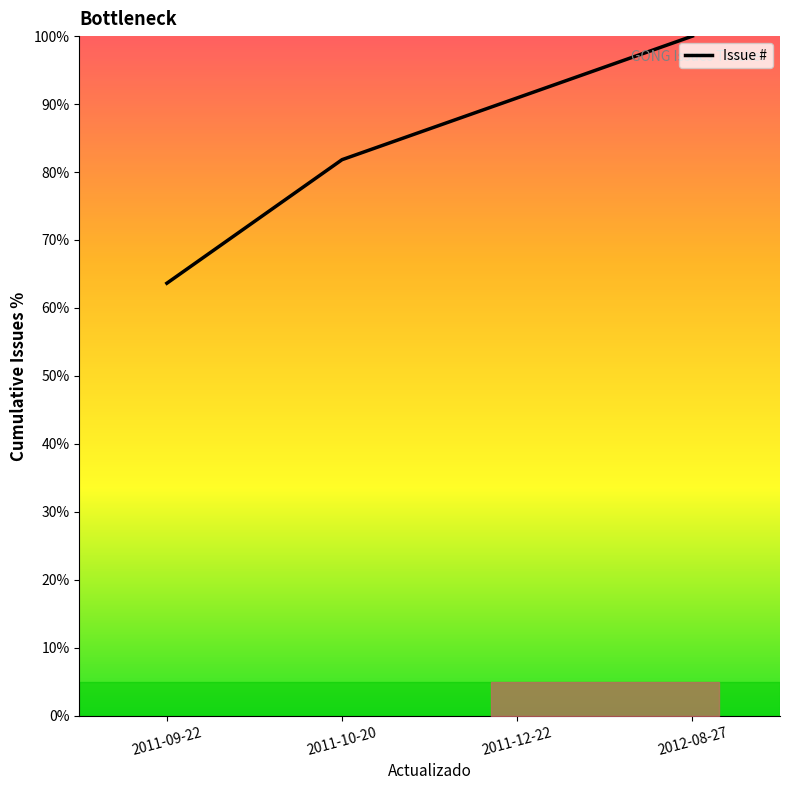

What is the maximum value shown in the chart?

100.0